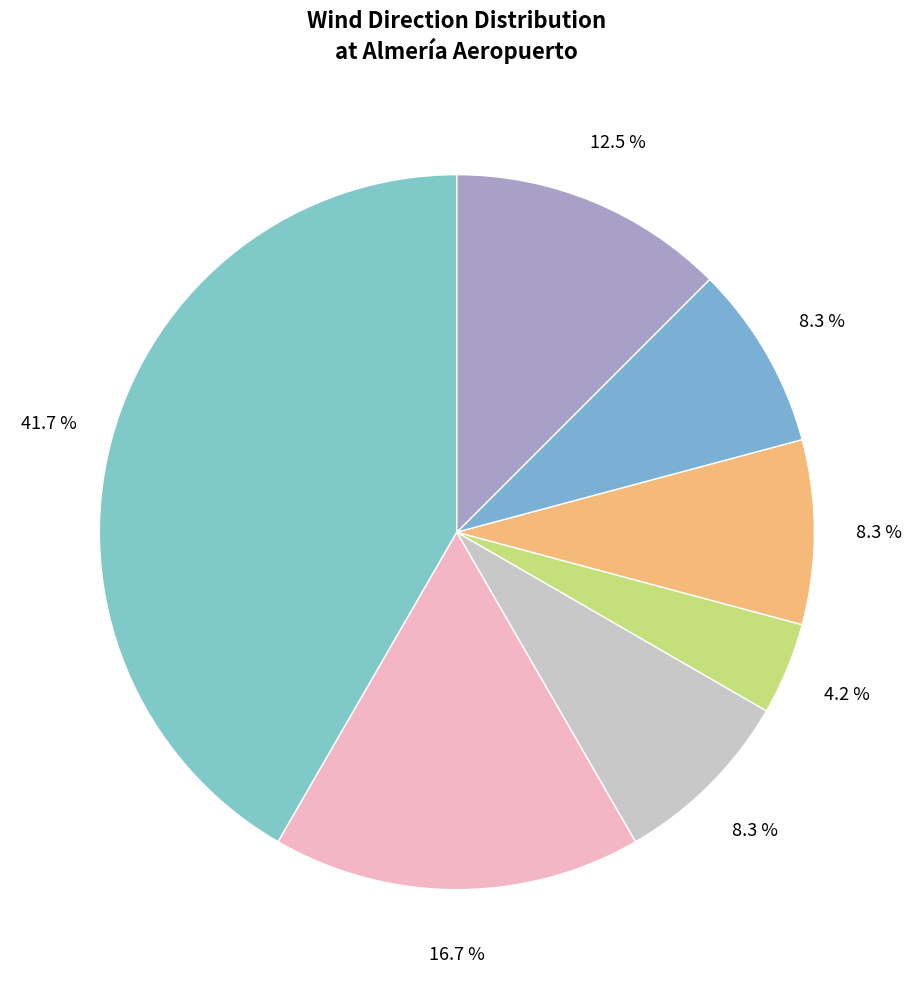

Count the number of slices in the pie.

7